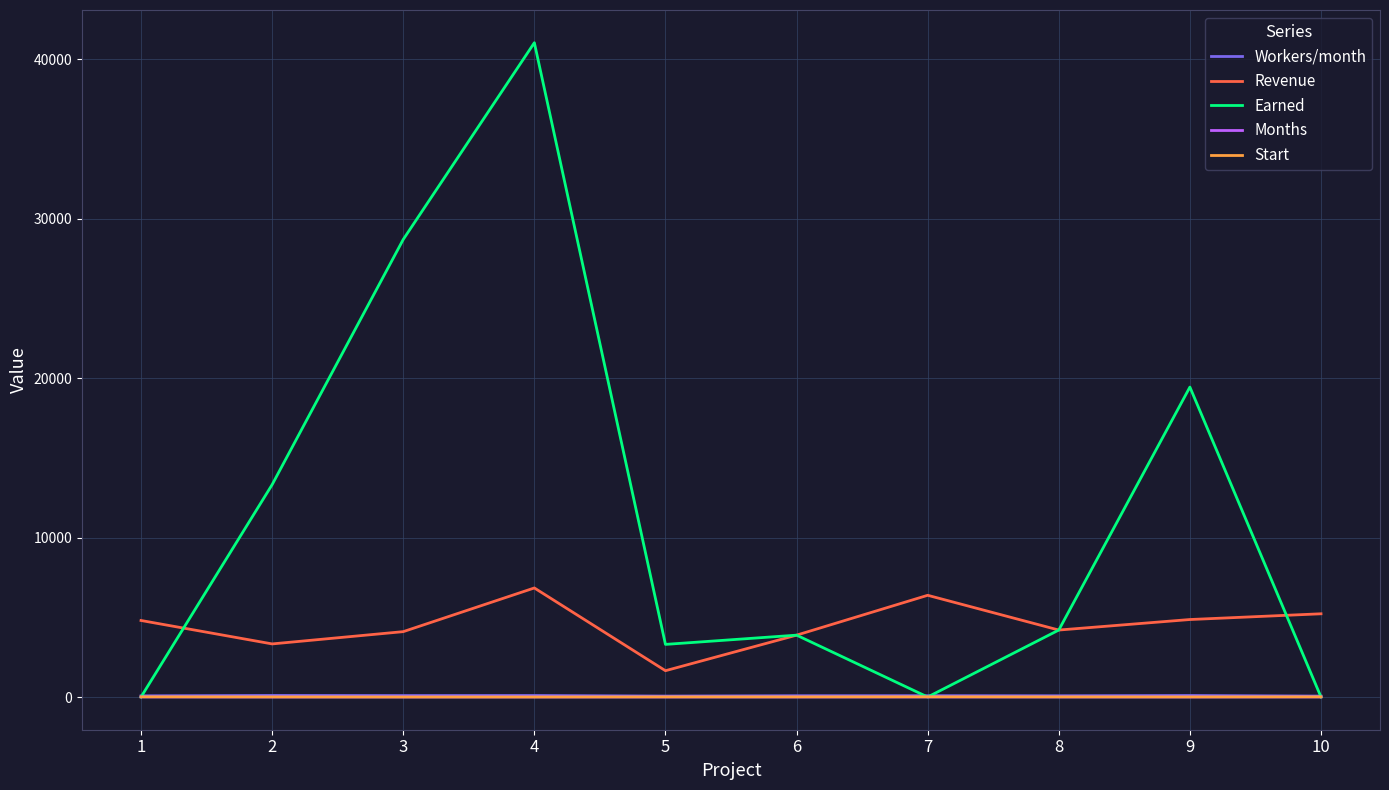

Is the value of Workers/month at 2 greater than the value of Earned at 6?

No